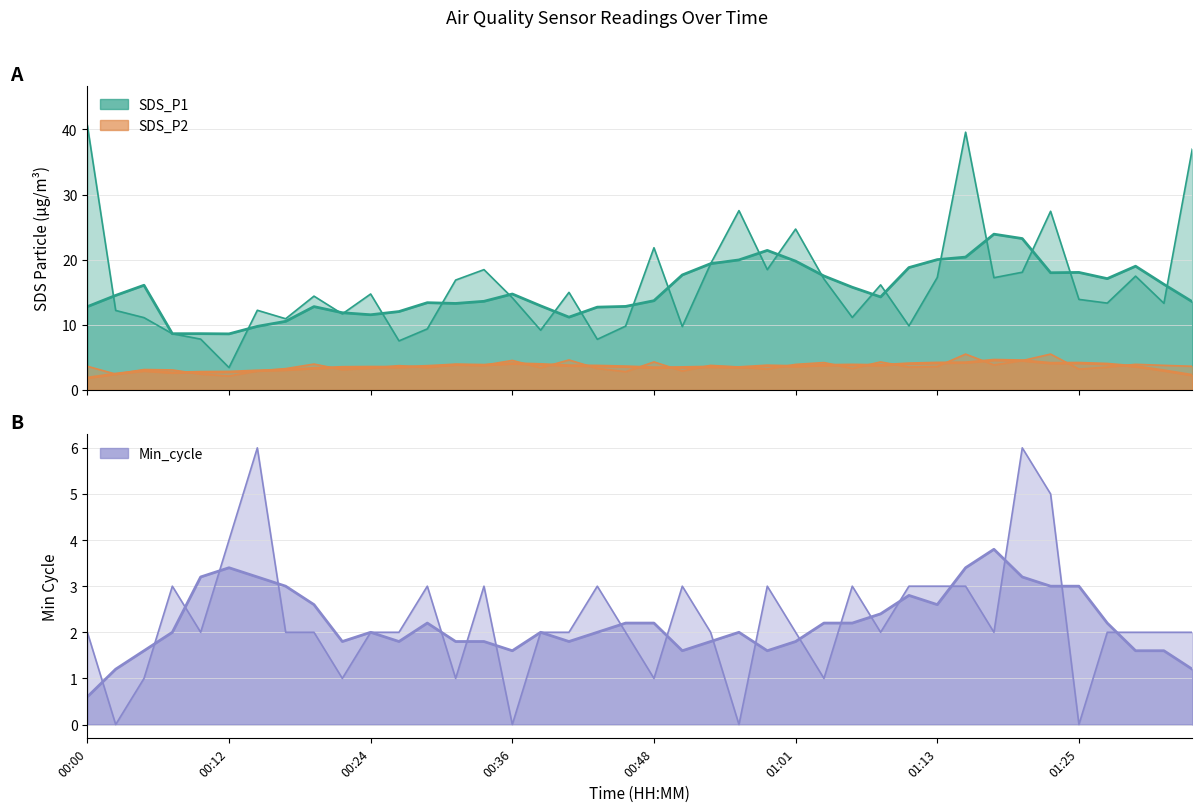

What is the total value across all series at 00:53?

25.1